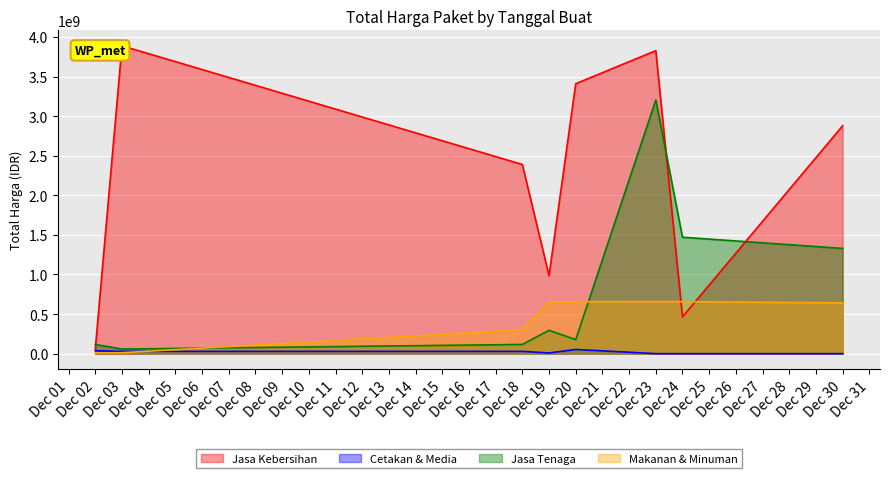

How many intersections are there between Makanan & Minuman and Jasa Tenaga?

2